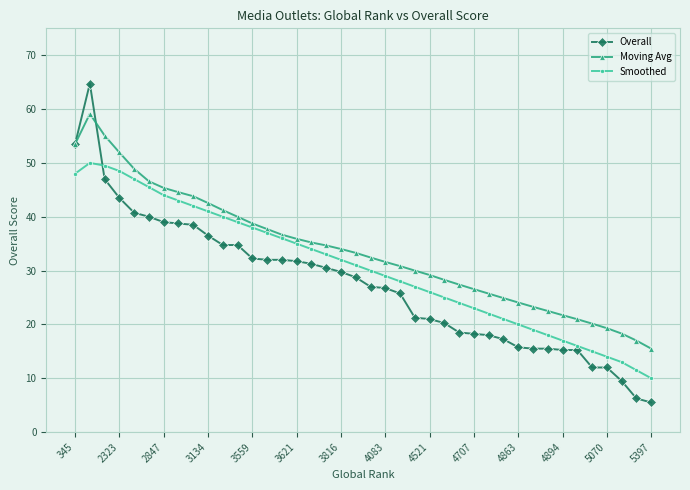

Which series has the largest total across all categories?

Moving Avg